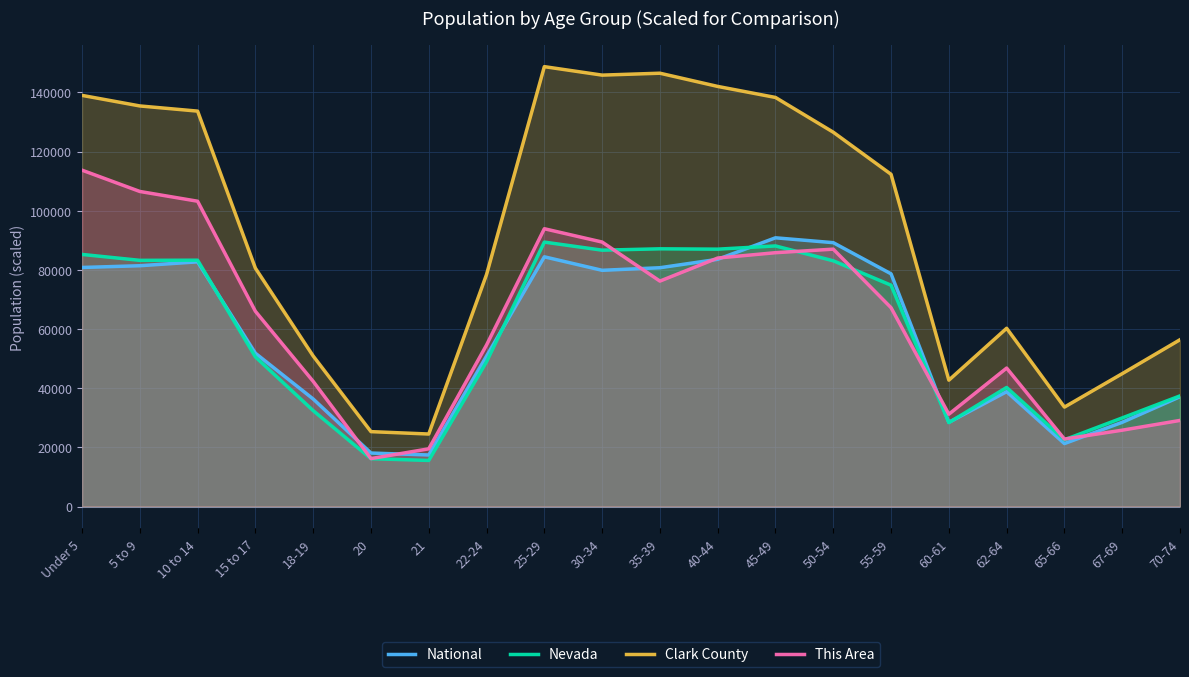

Reading left to right, list all the values displayed in this chart.

National: 80805.4	81394.6	82708.8	51817.0	36344.4	18076.5	17417.2	50850.3	84407.4	79848.4	80718.6	83563.9	90834.4	89192.5	78659.2	28454.9	38816.8	21279.6	28461.4	37112.7
Nevada: 85217.3	83216.8	83260.5	50581.8	32418.2	16160.9	15571.8	48953.2	89383.6	86655.5	87114.5	86995.9	88086.4	83062.3	74806.8	28358.6	40243.2	22551.4	29949.1	37400.0
Clark County: 138982.0	135411.0	133660.0	80565.0	50875.0	25309.0	24504.0	78432.0	148694.0	145831.0	146476.0	142010.0	138281.0	126532.0	112302.0	42710.0	60250.0	33605.0	44911.0	56387.0
This Area: 113700.0	106500.0	103200.0	66000.0	42300.0	16200.0	19500.0	54600.0	93900.0	89400.0	76200.0	84000.0	85800.0	87000.0	67200.0	31200.0	46800.0	22800.0	25800.0	29100.0